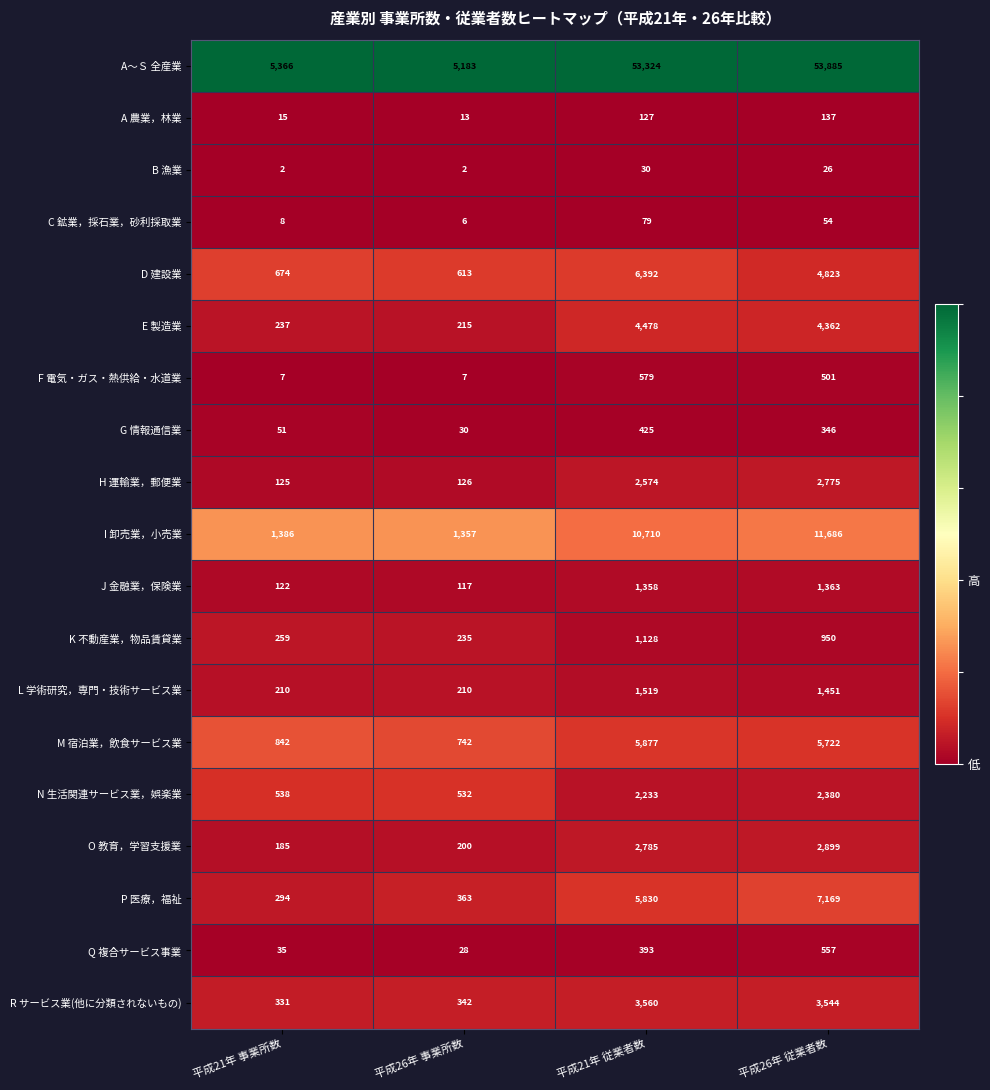

What is the difference between the maximum and minimum values in the R サービス業(他に分類されないもの) series?

3229